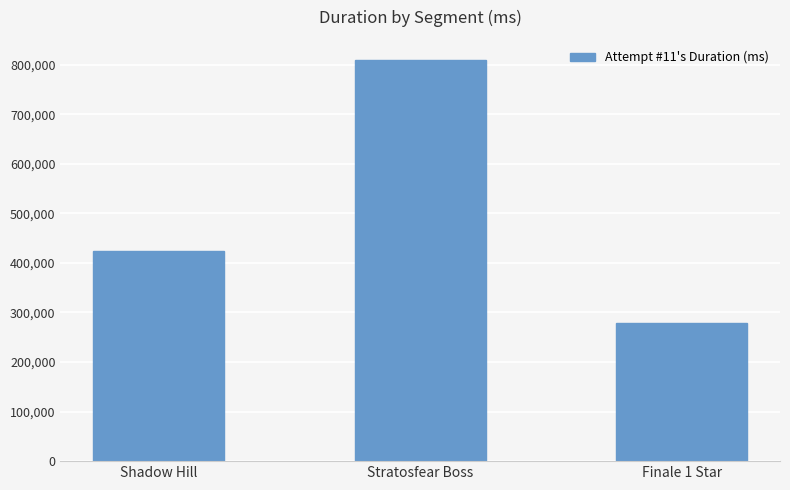

Rank the categories by value from highest to lowest.

Stratosfear Boss, Shadow Hill, Finale 1 Star